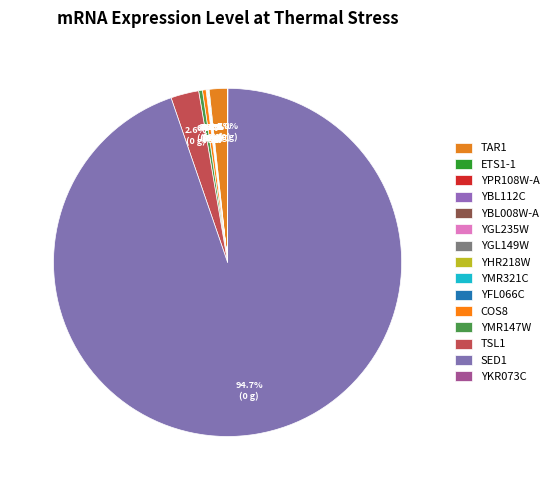

Which category accounts for the majority?

SED1